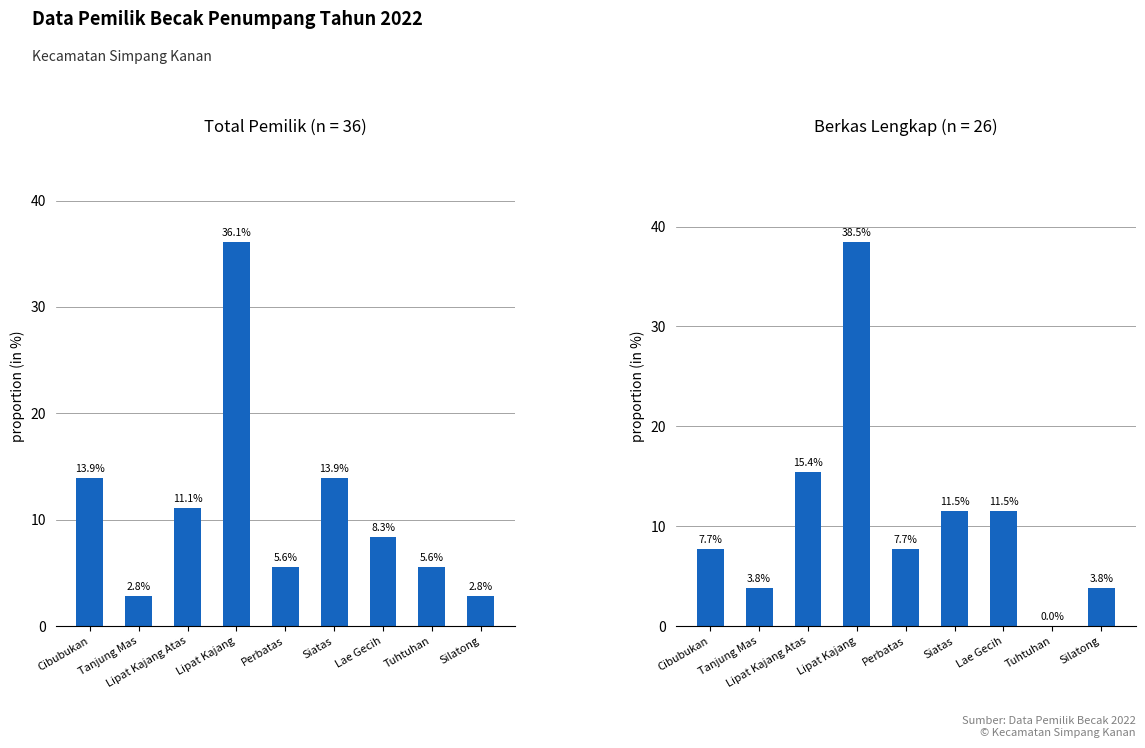

Where is Total Pemilik nearest to the value 19?

Cibubukan